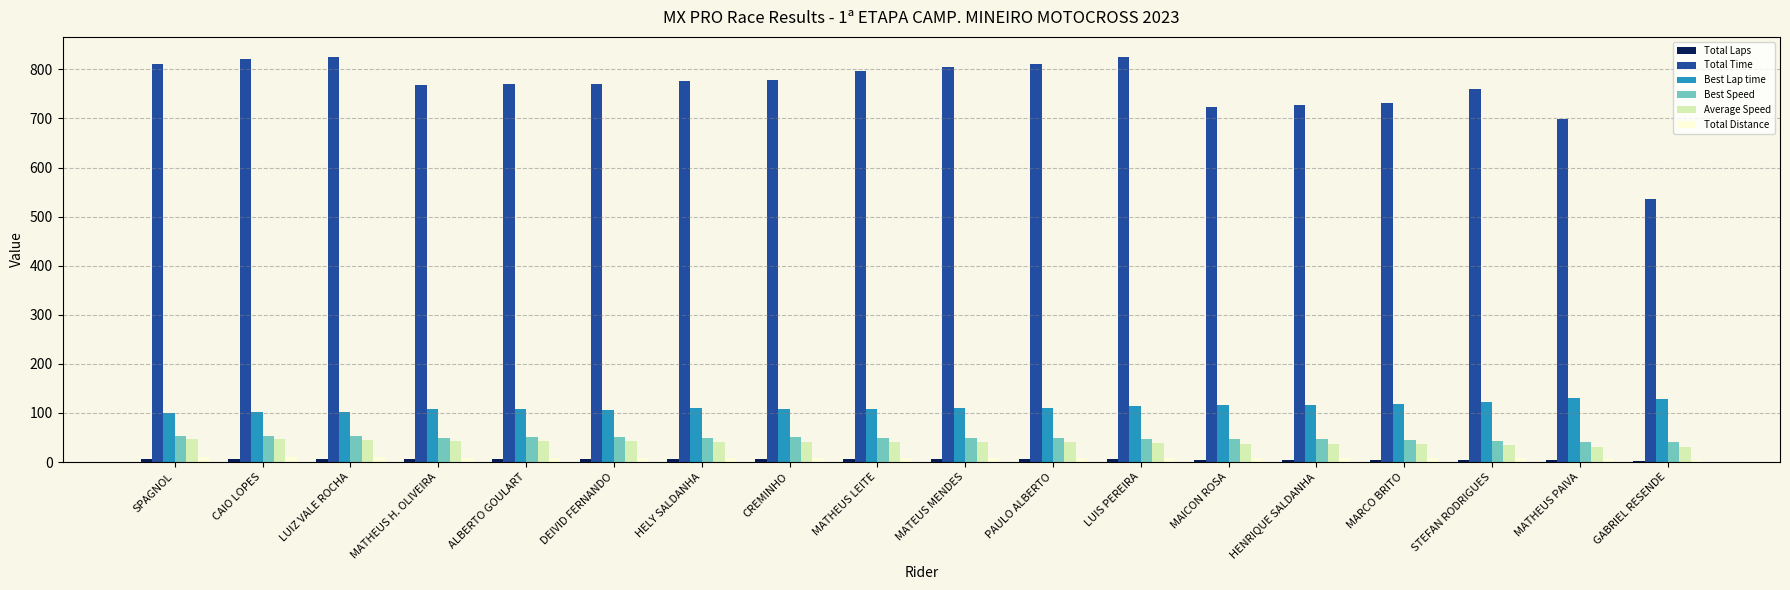

At which label is Total Time closest to 680?

MATHEUS PAIVA